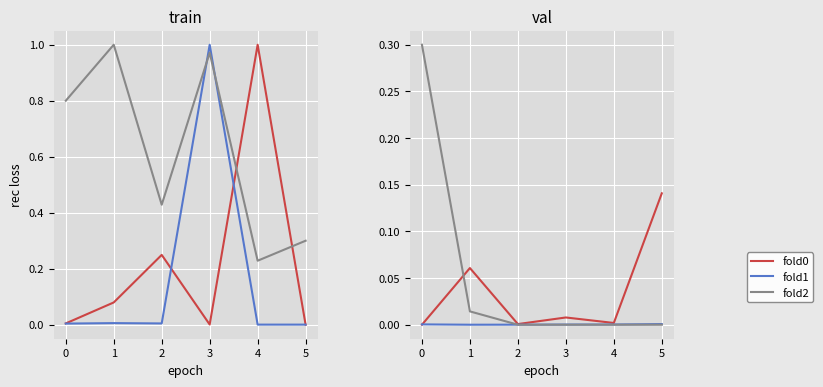

Rank the series by their average value, from highest to lowest.

fold2, fold0, fold1